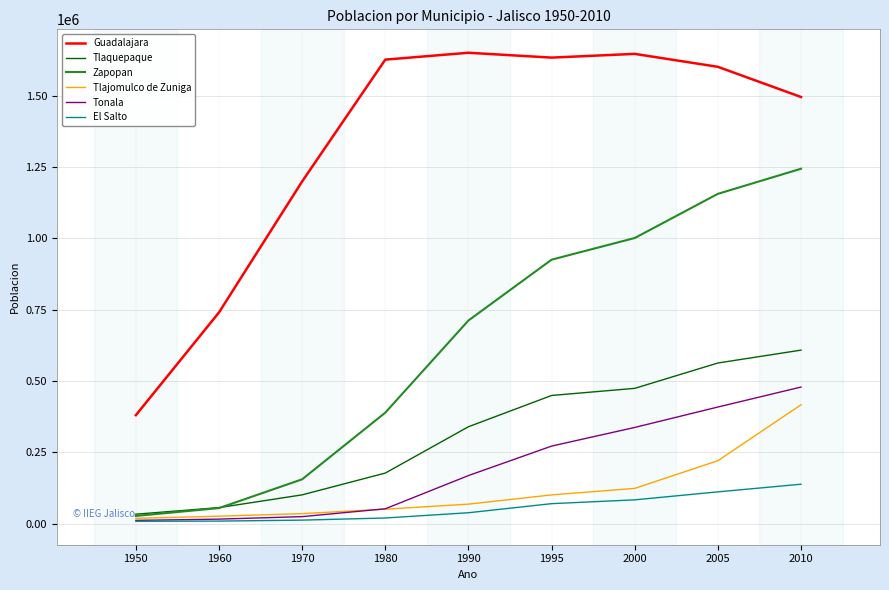

Between 1970 and 2005, which series saw the biggest shift?

Zapopan